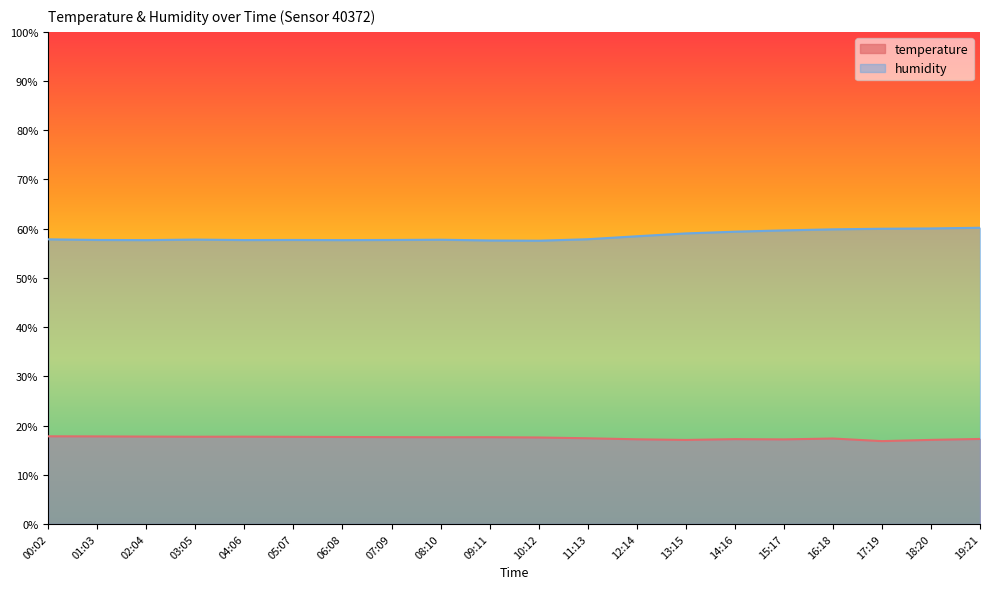

How many data points in temperature are less than 17?

1